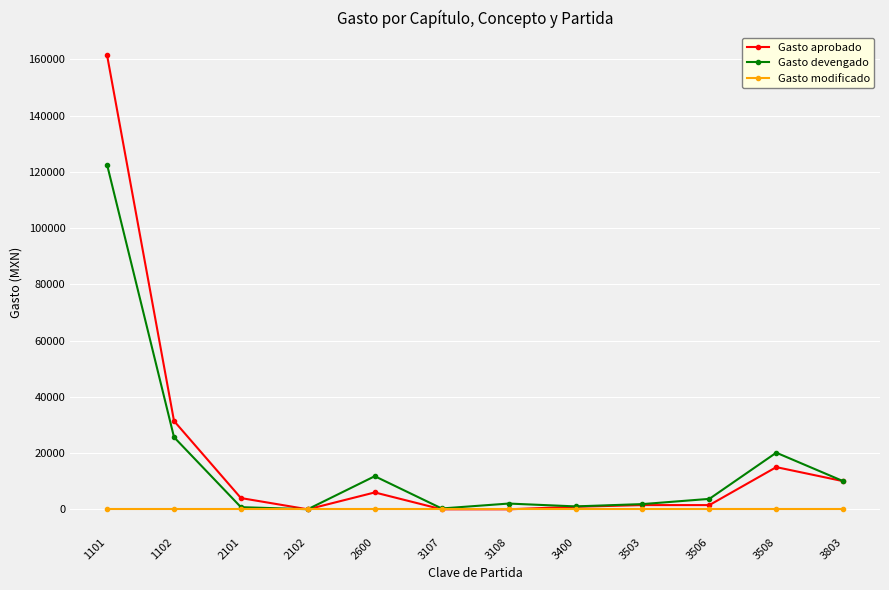

How many lines are shown in the chart?

3